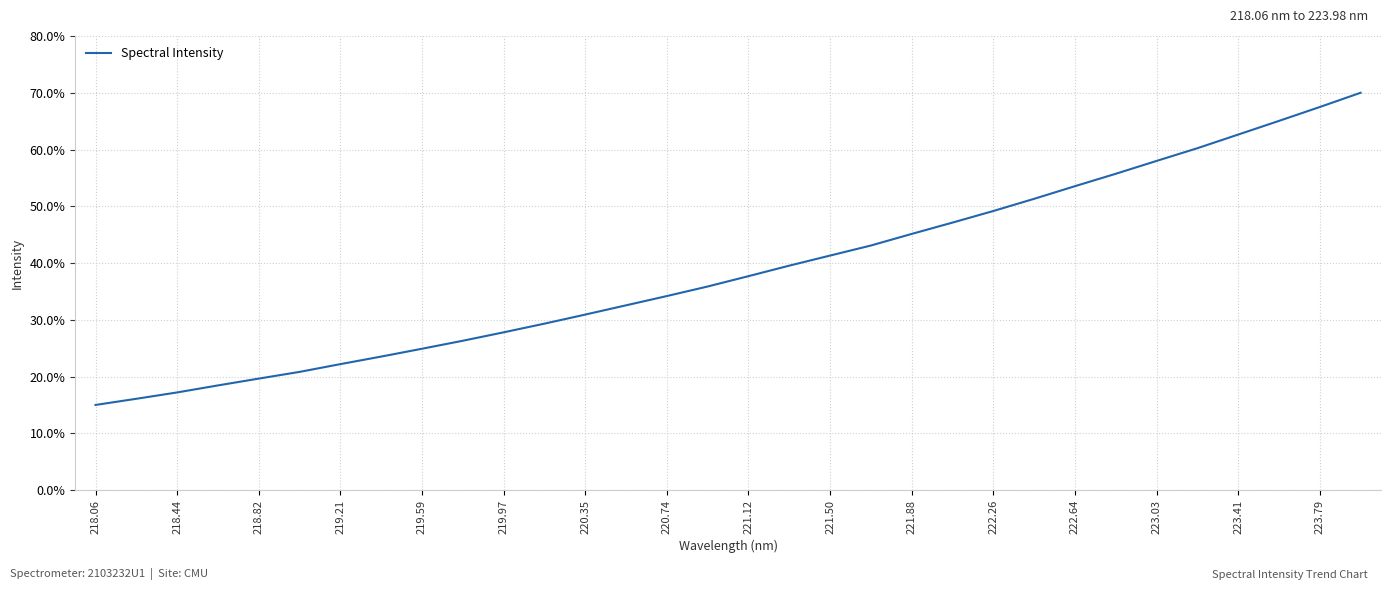

What is the greatest value displayed?

70.0